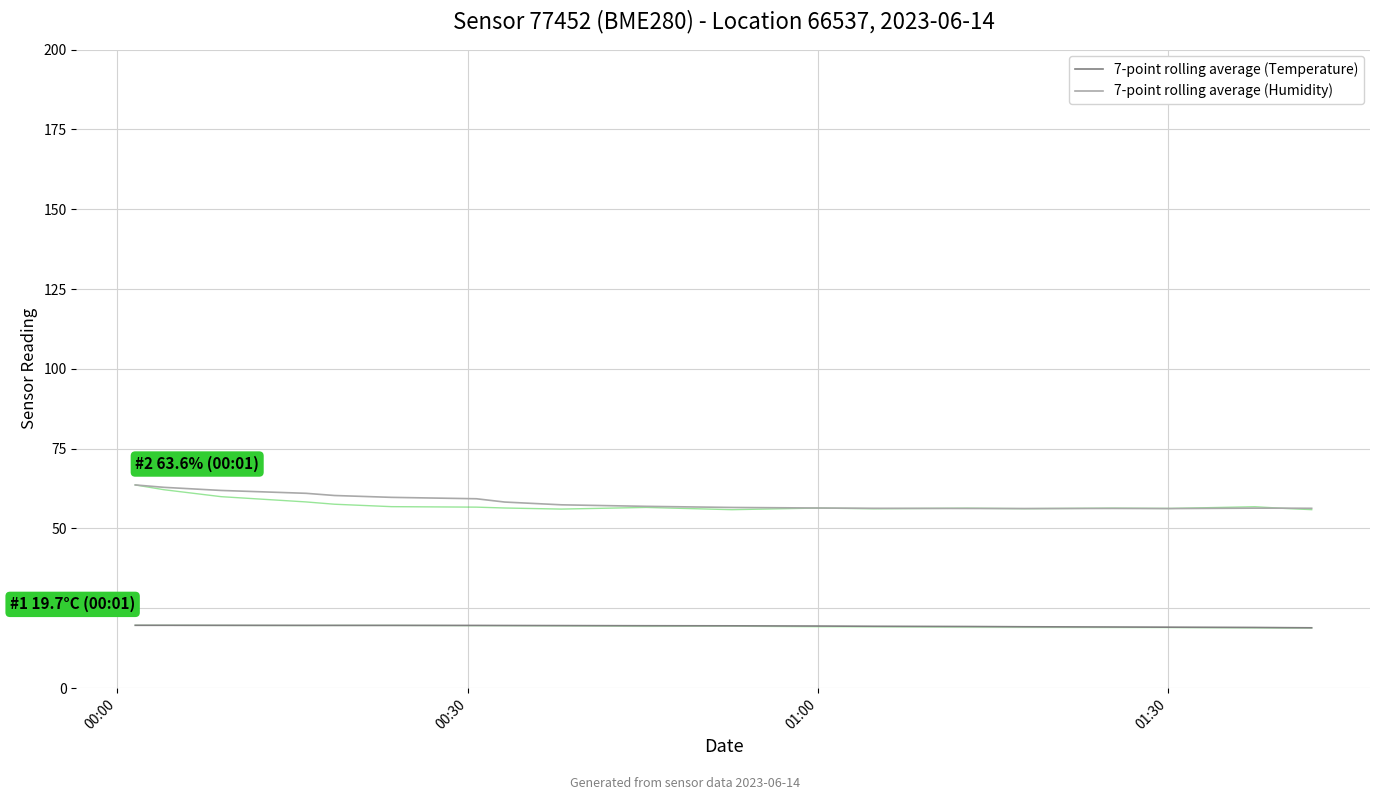

What is the highest value of the 7-point rolling average (Humidity) series?

63.6